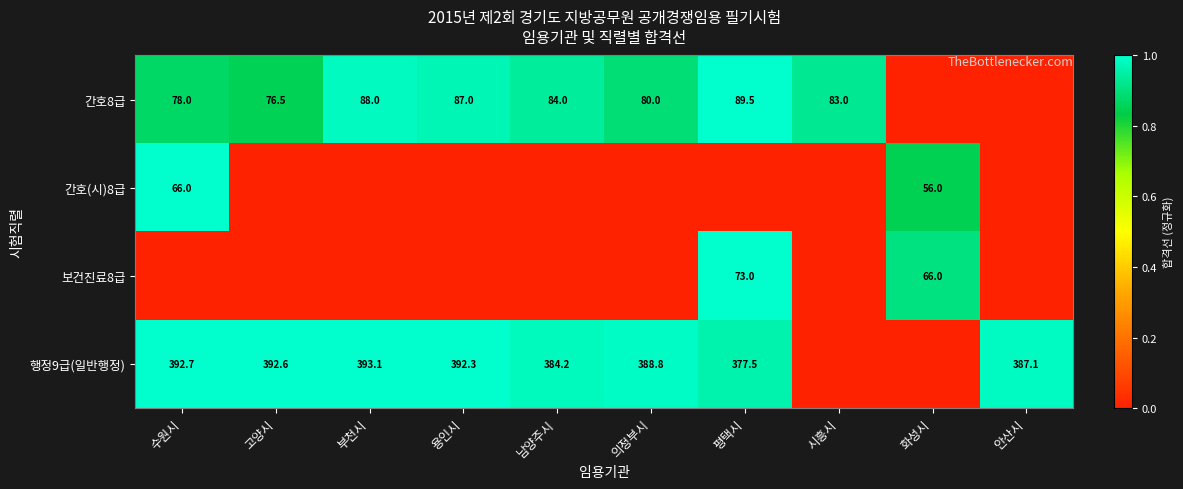

The value of 간호8급 at 수원시 is 78.0. True or false?

True